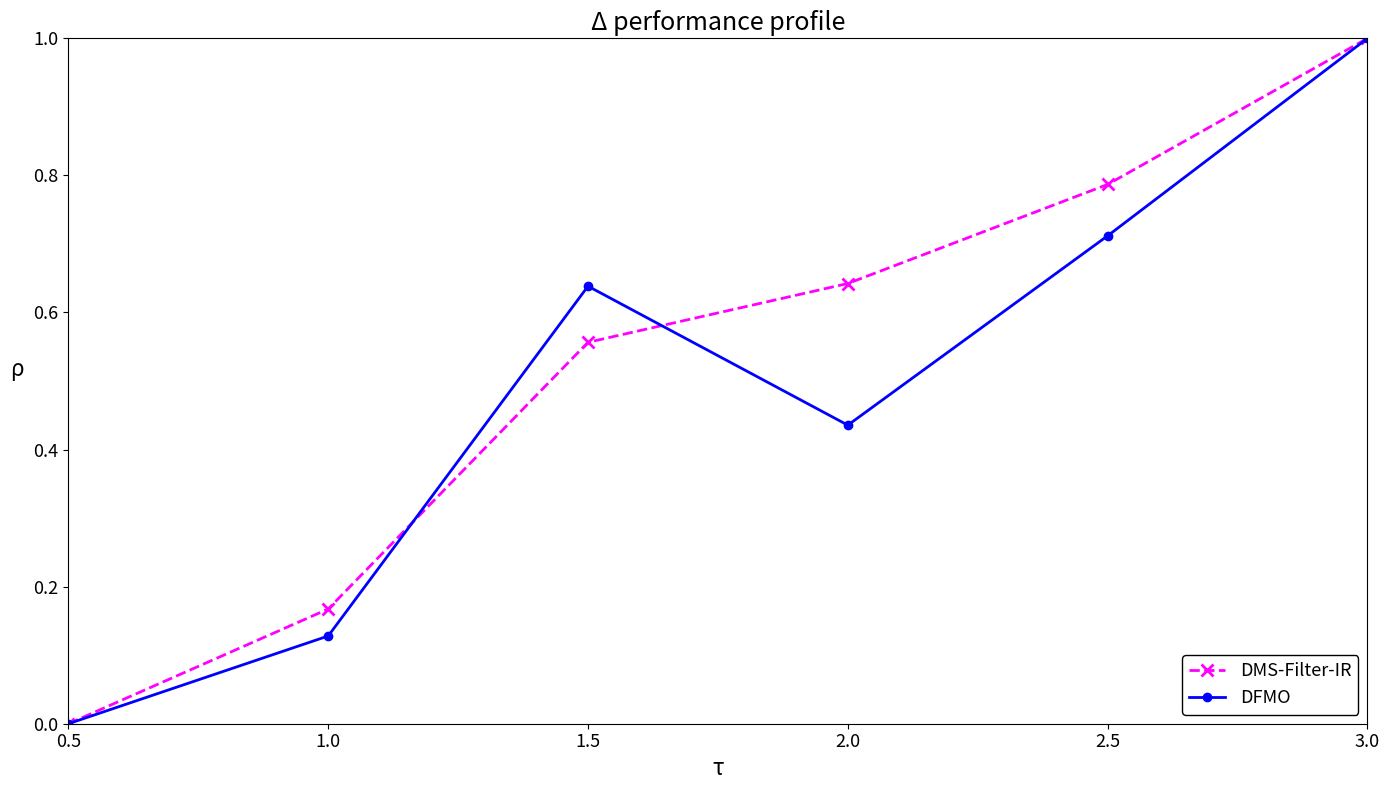

The value of DMS-Filter-IR at 1.0 is 0.3. True or false?

False